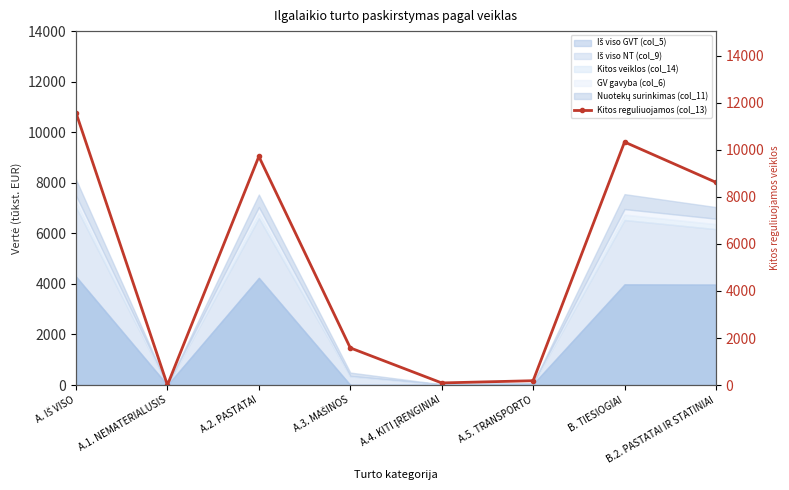

Reading left to right, what are all the values shown in this chart?

A. IŠ VISO=11573.9	A.1. NEMATERIALUSIS=1.7	A.2. PASTATAI=9717.0	A.3. MAŠINOS=1579.7	A.4. KITI ĮRENGINIAI=90.6	A.5. TRANSPORTO=184.8	B. TIESIOGIAI=10331.9	B.2. PASTATAI IR STATINIAI=8617.0